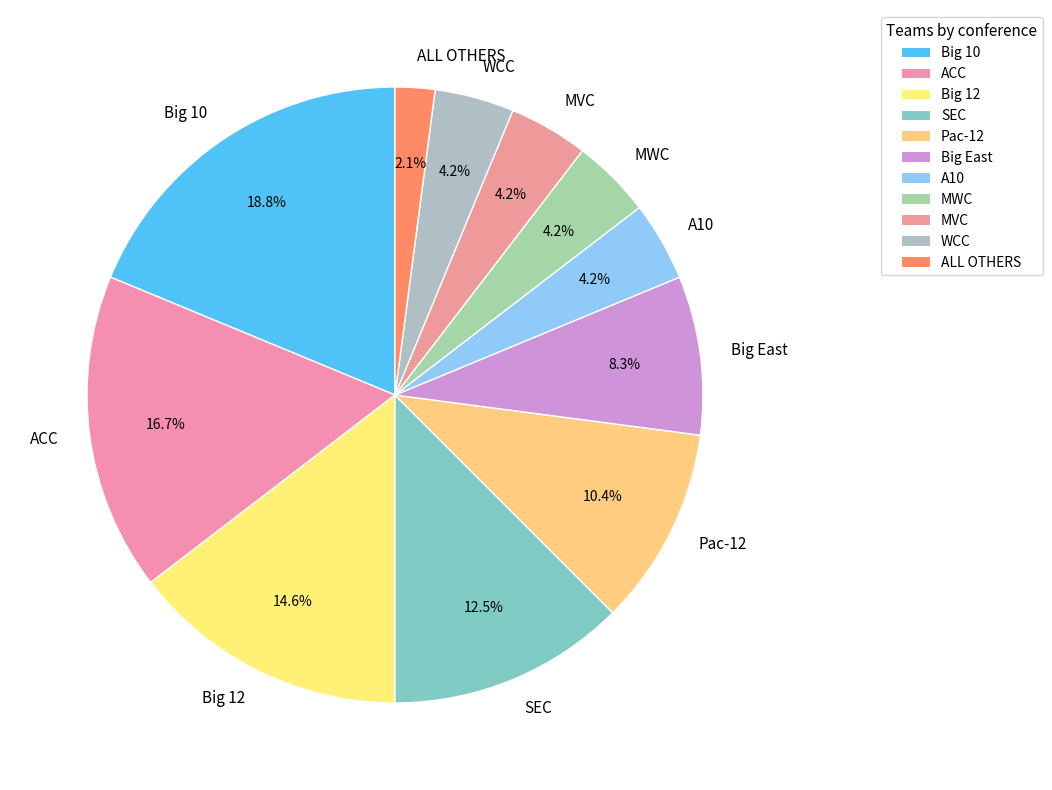

Does any single category account for the majority?

No